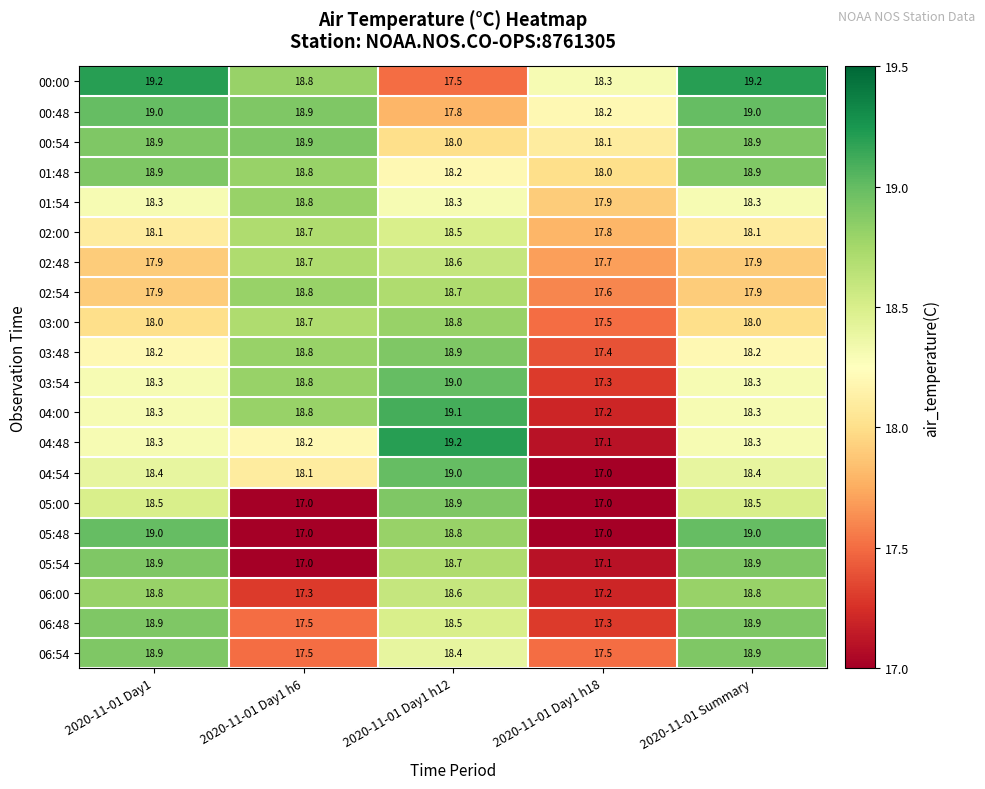

Which series has the largest total across all categories?

00:00